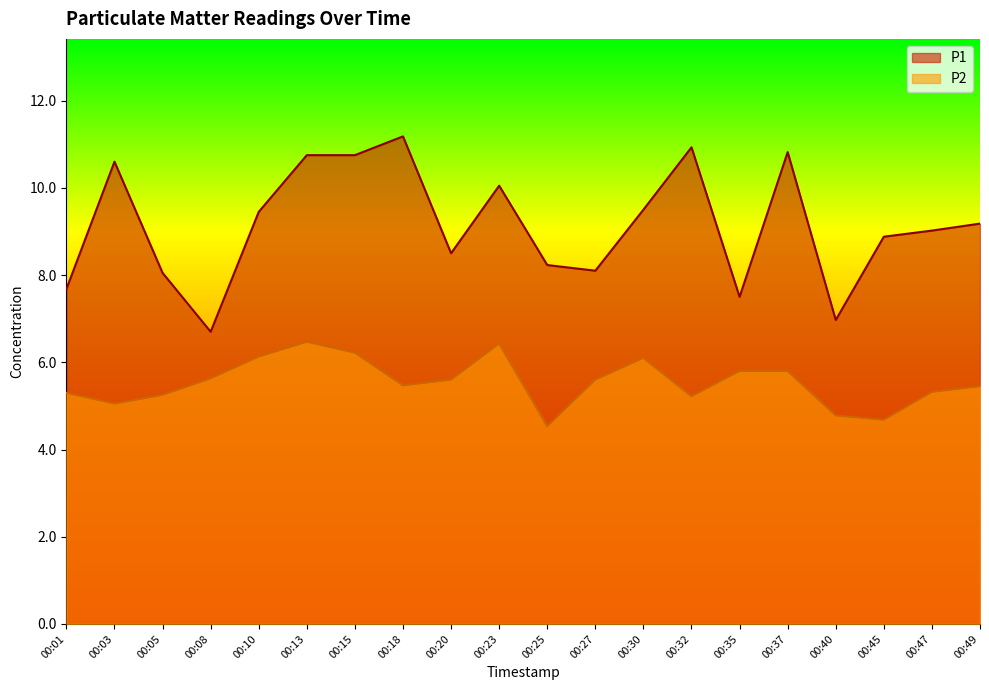

At which category is the sum across all series the highest?

00:13